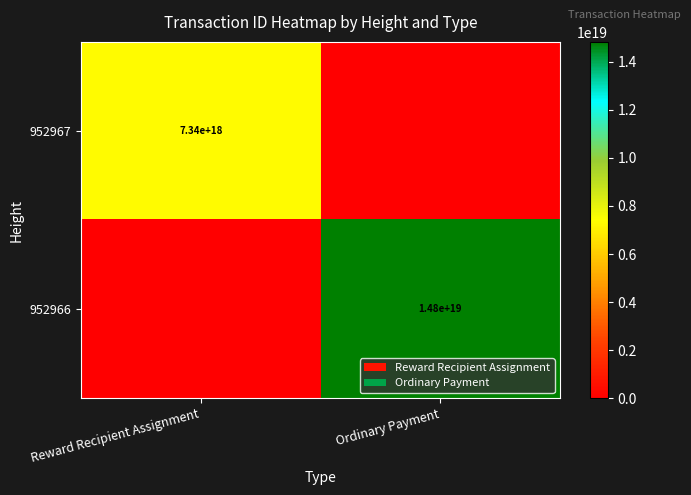

The 952966 series shows 7166197657182465024 at Ordinary Payment. True or false?

False